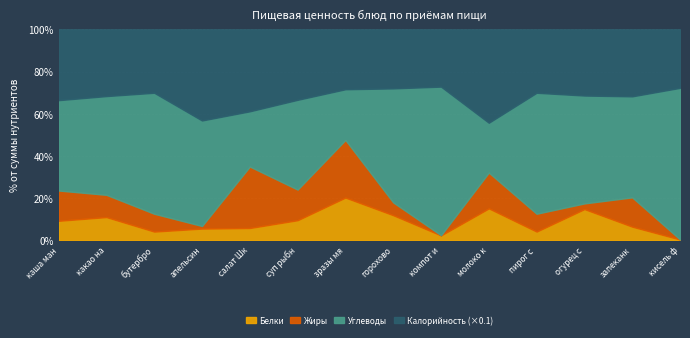

Where is Калорийность (×0.1) nearest to the value 12?

молоко кипяченое